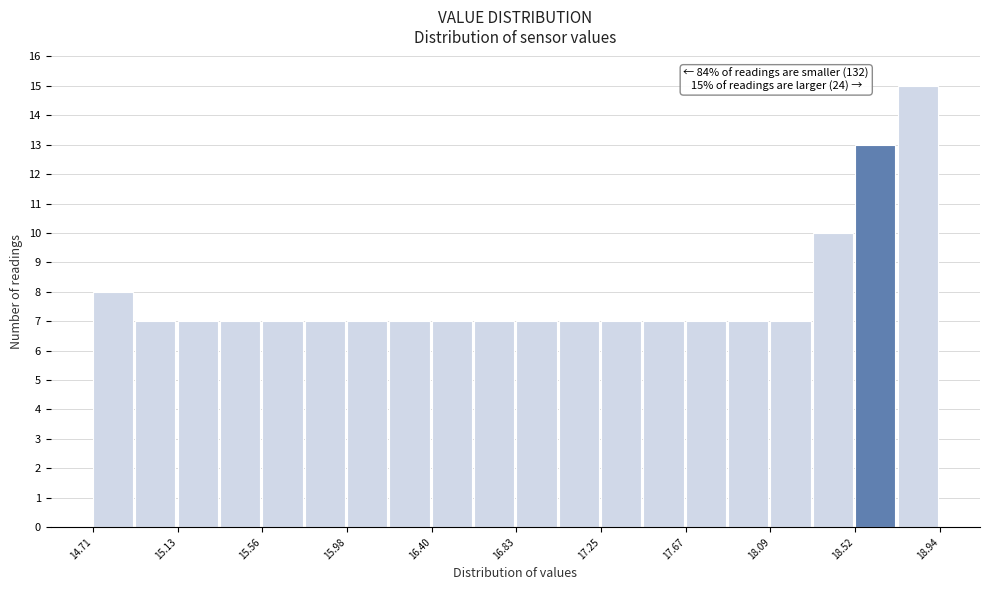

Which range on the x-axis has the tallest bar?

18.75 to 18.95